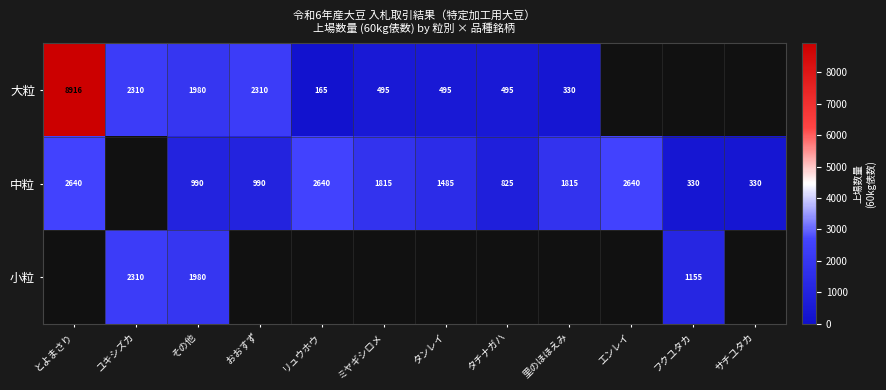

What is the total value across all series at その他?

4950